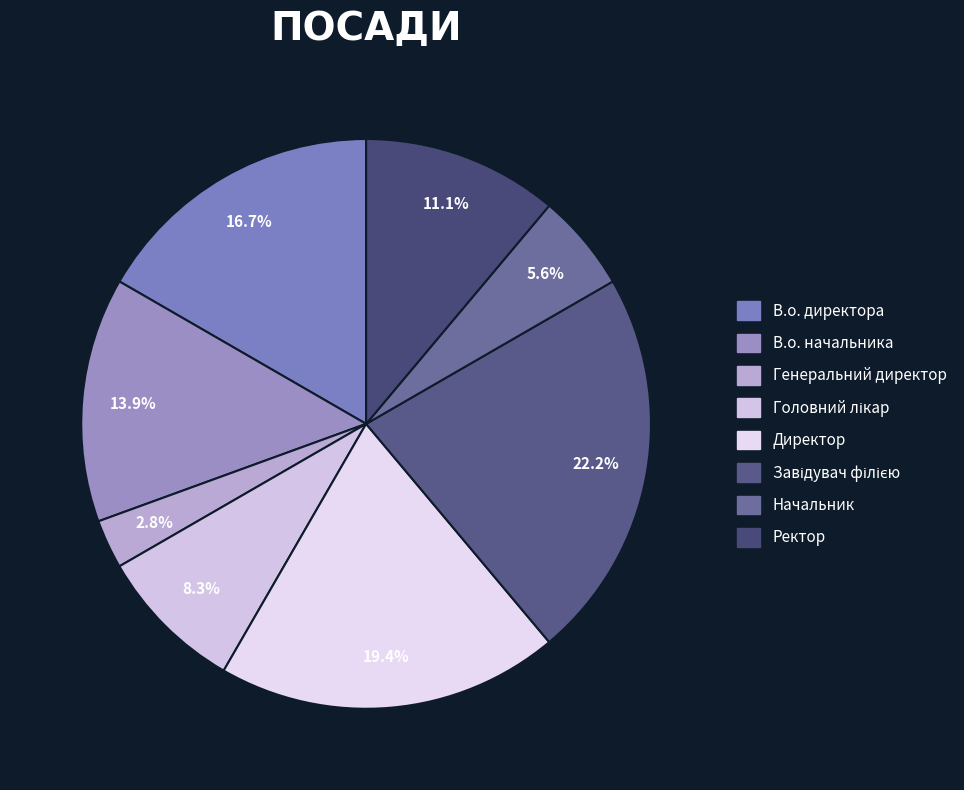

Which has a higher value, Директор or Начальник?

Директор